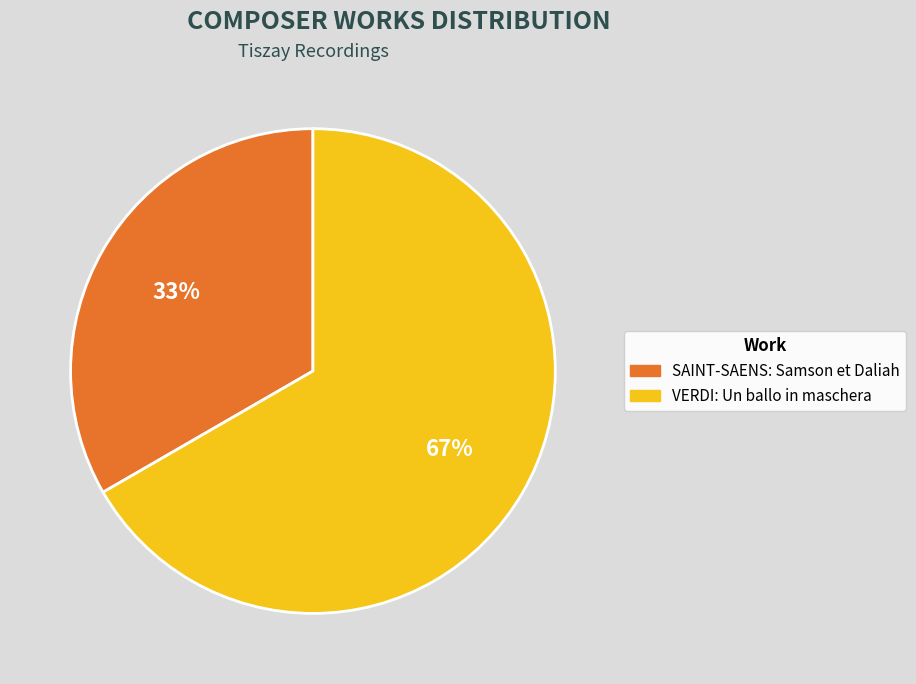

Approximately how many times larger is the value at SAINT-SAENS: Samson et Daliah compared to VERDI: Un ballo in maschera?

0.5